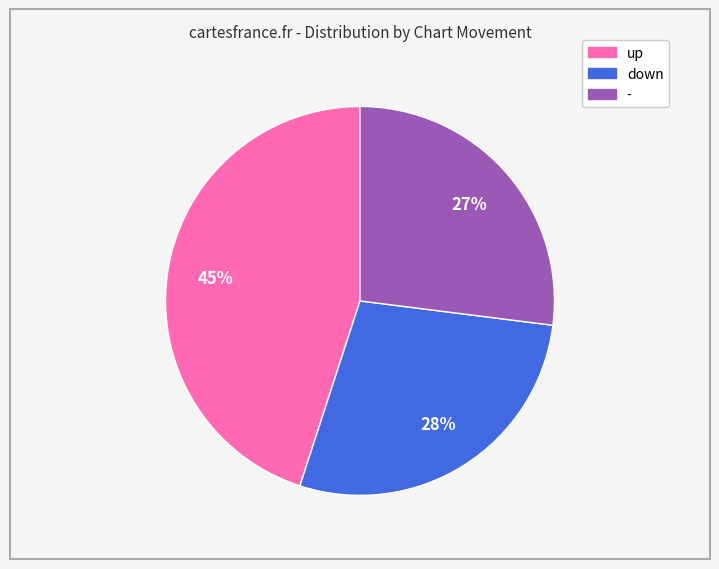

Which category has the biggest portion of the pie?

up